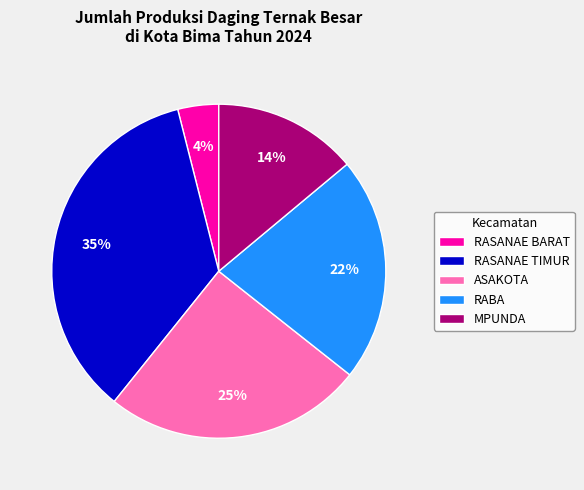

Do RASANAE TIMUR and ASAKOTA together represent more than half of the pie?

Yes